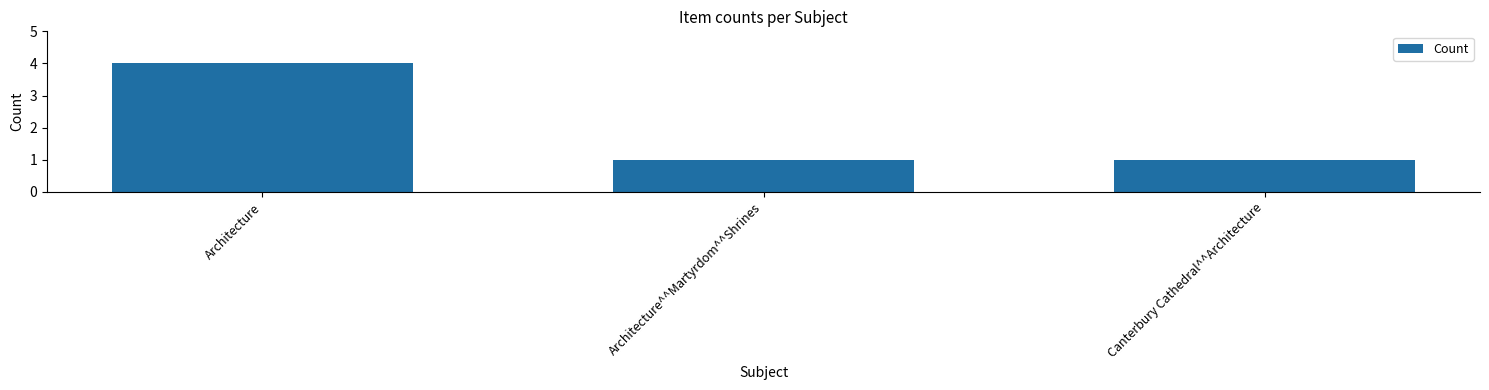

True or false: the data shows 1 at Architecture^^Martyrdom^^Shrines.

True